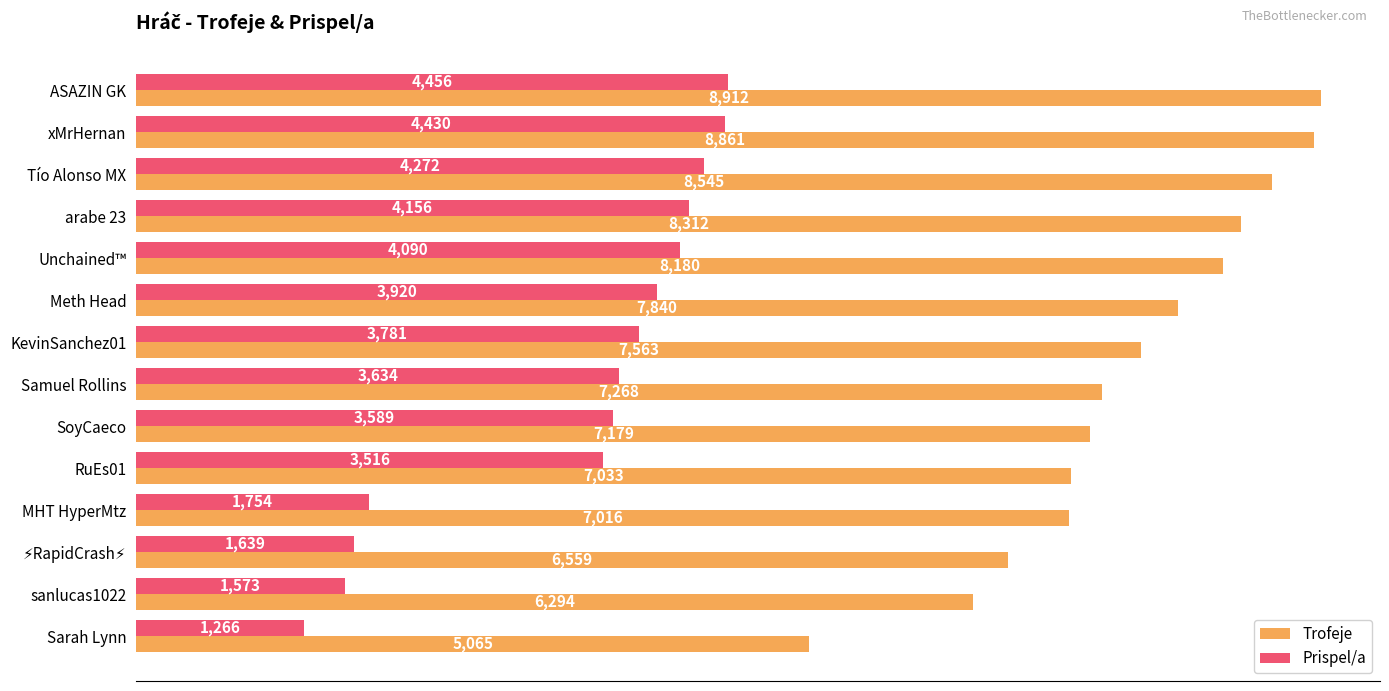

Between xMrHernan and KevinSanchez01, which series saw the biggest shift?

Trofeje